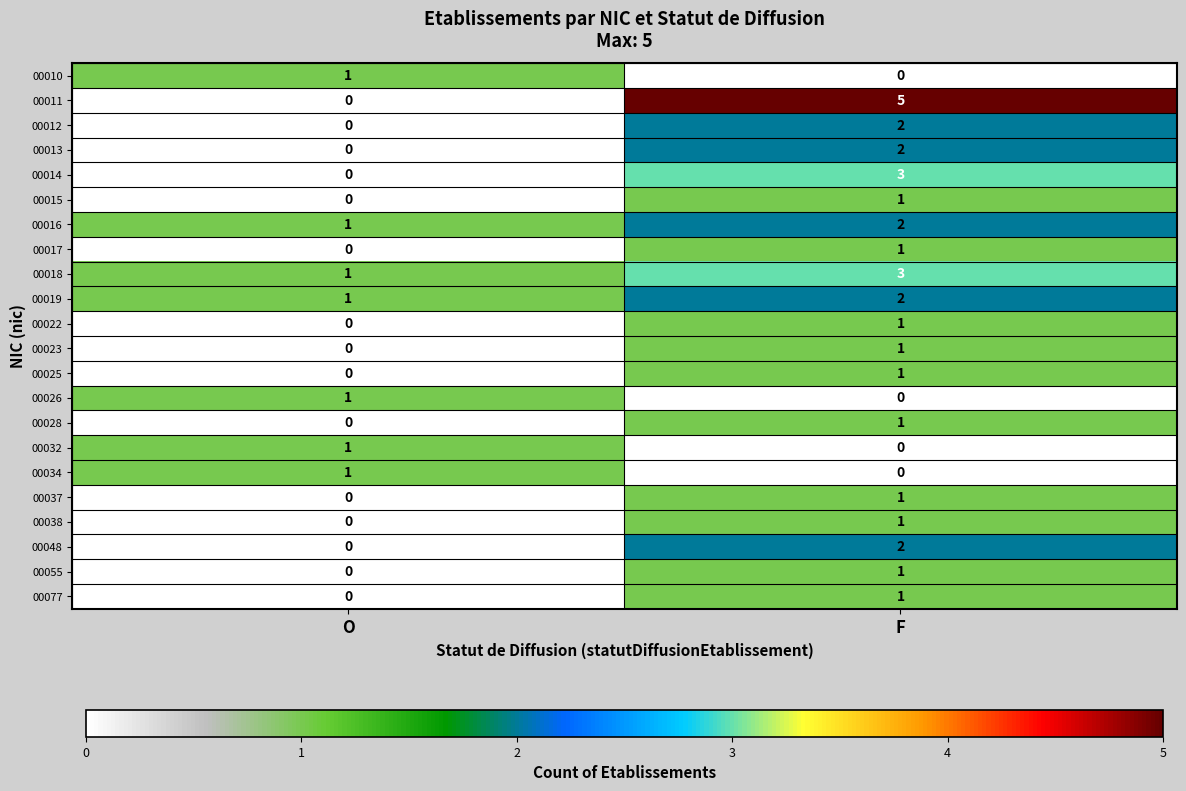

The value of 00014 at O is 0. True or false?

True